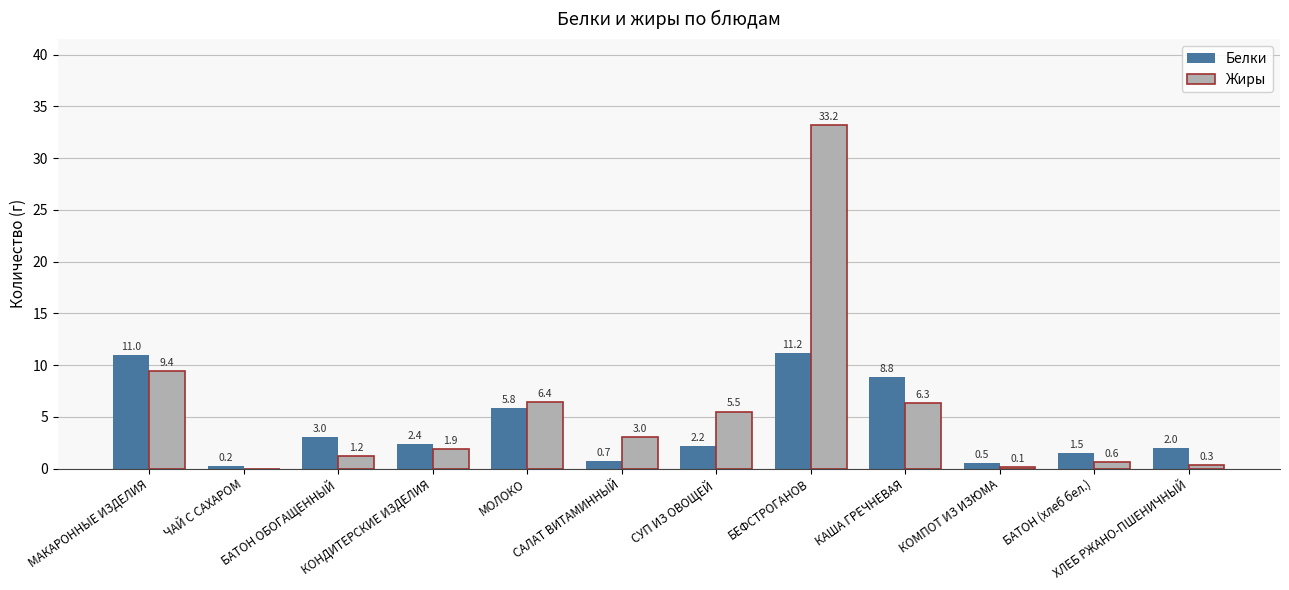

Which series changed the most between САЛАТ ВИТАМИННЫЙ and СУП ИЗ ОВОЩЕЙ?

Жиры